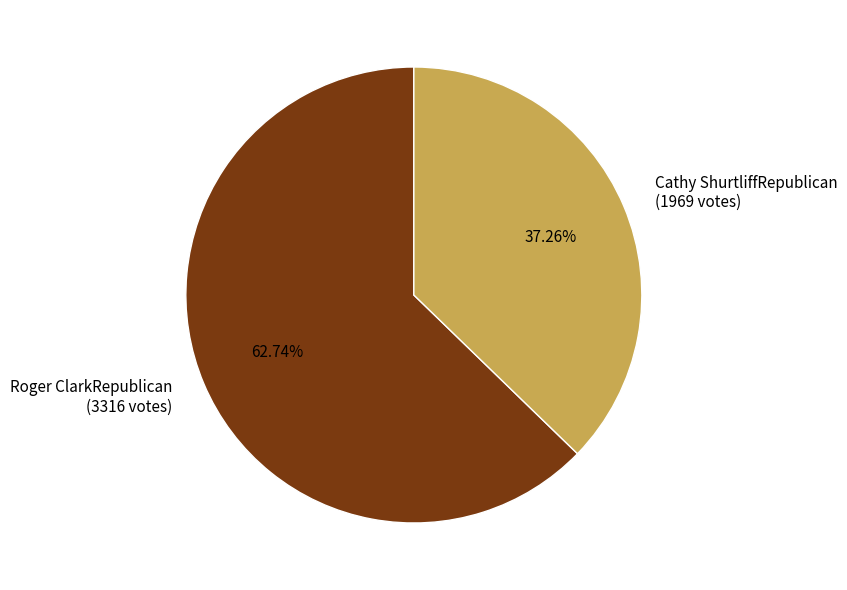

Do Cathy ShurtliffRepublican and Roger ClarkRepublican together represent more than half of the pie?

Yes